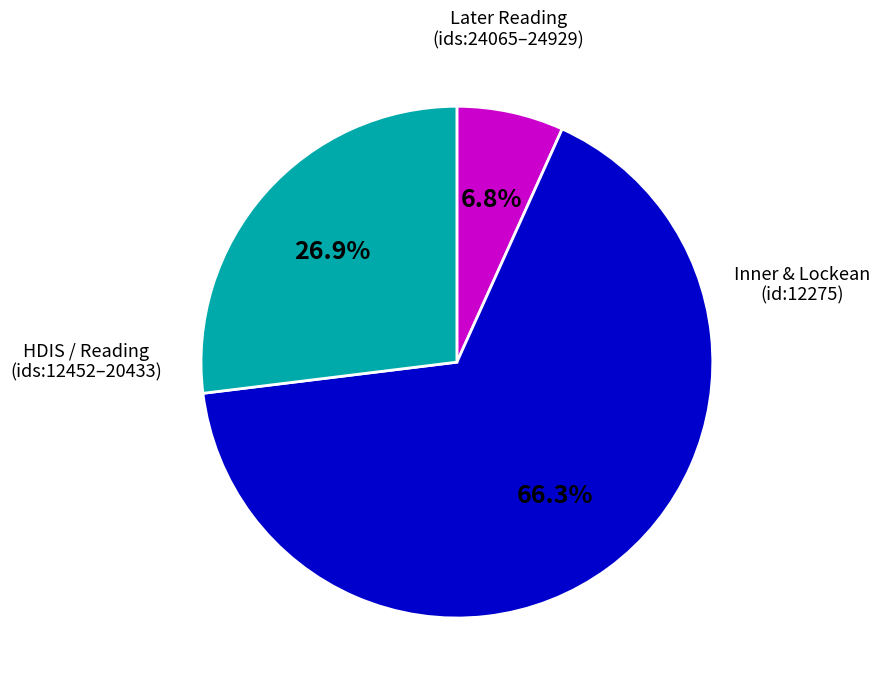

Is there a majority slice in this chart?

Yes